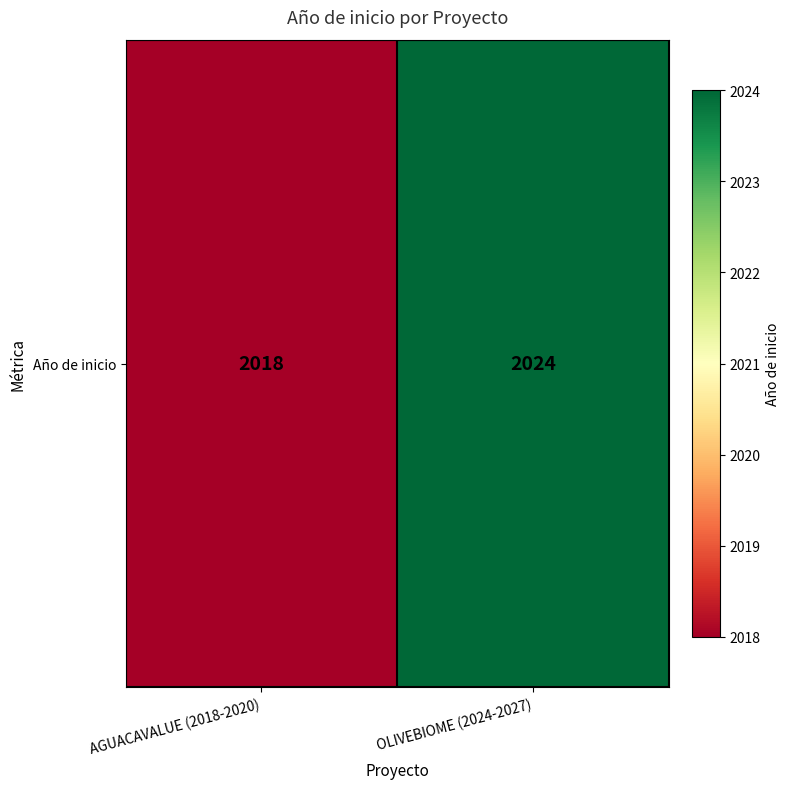

True or false: the data shows 3035 at AGUACAVALUE (2018-2020).

False